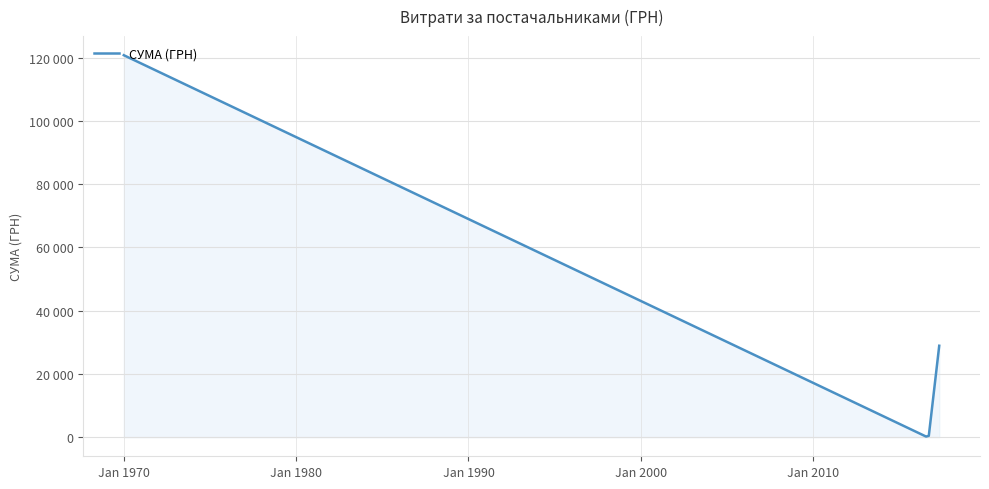

True or false: the data has more than 1 interior local peaks.

False